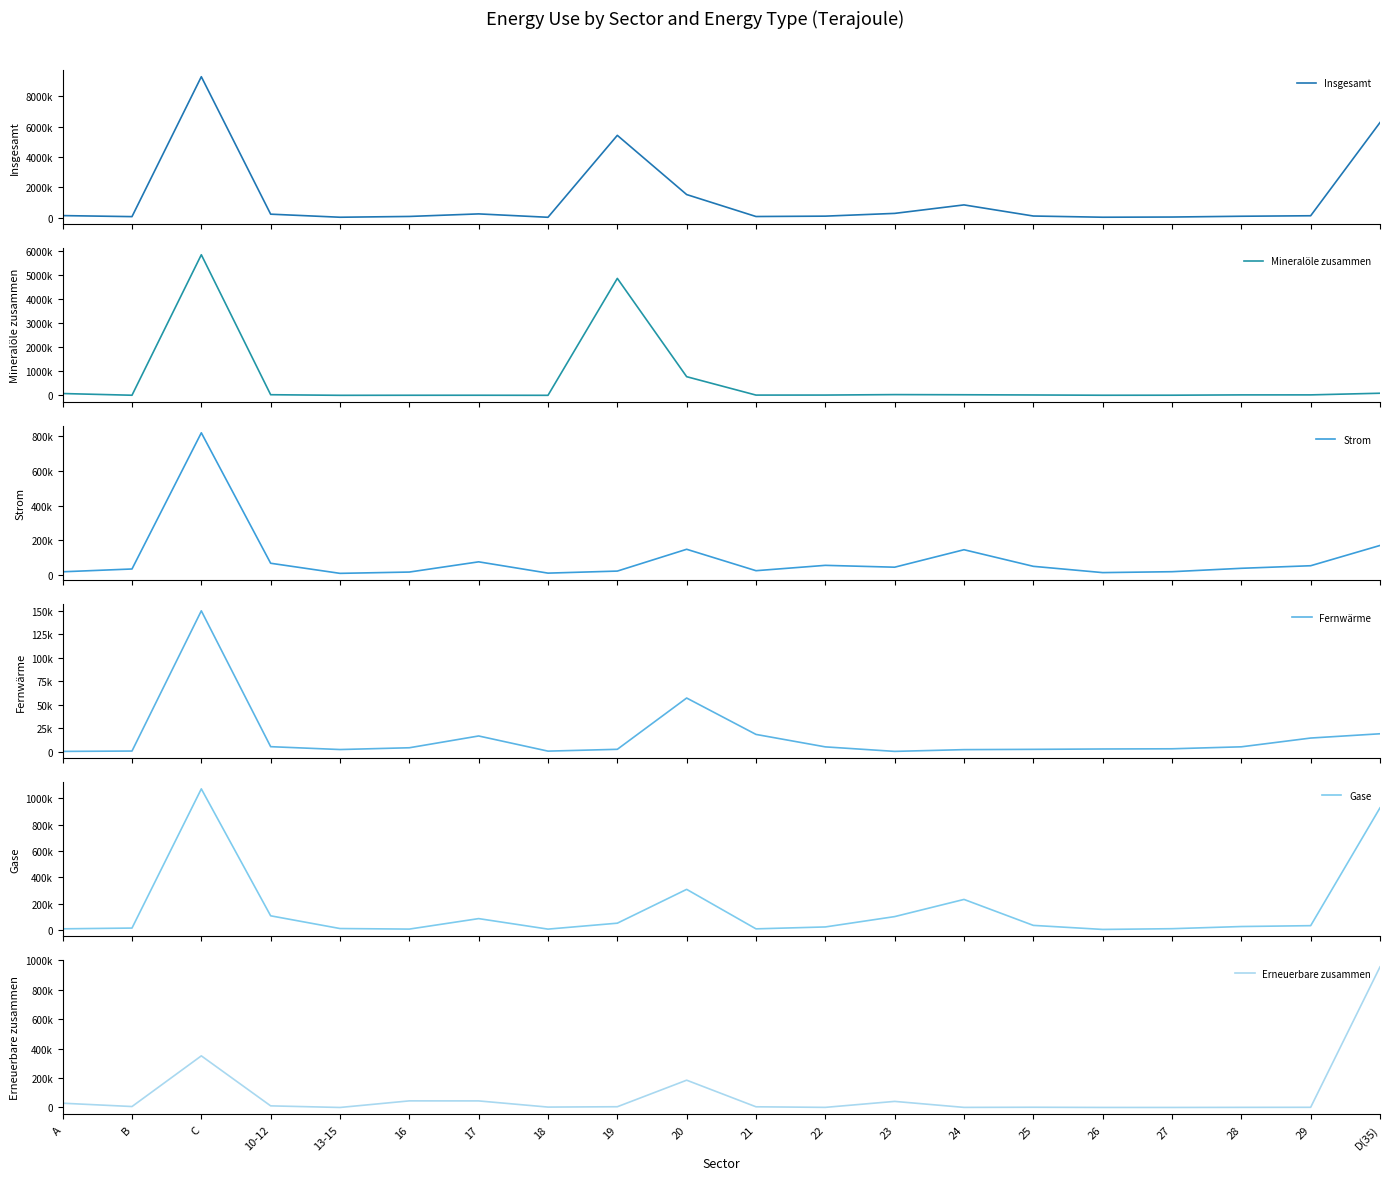

What are all the series names shown in the legend?

Insgesamt, Mineralöle zusammen, Strom, Fernwärme, Gase, Erneuerbare zusammen